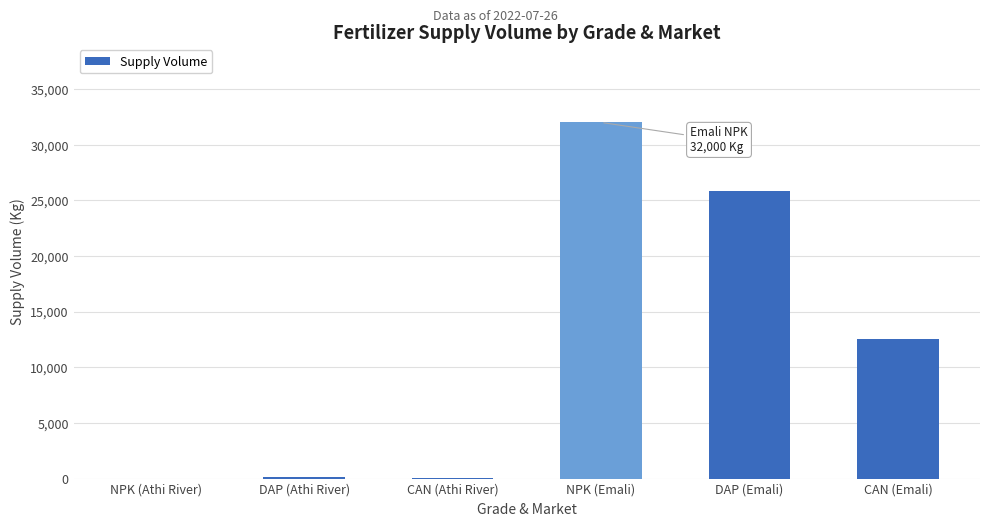

What is the sum of all values?

70475